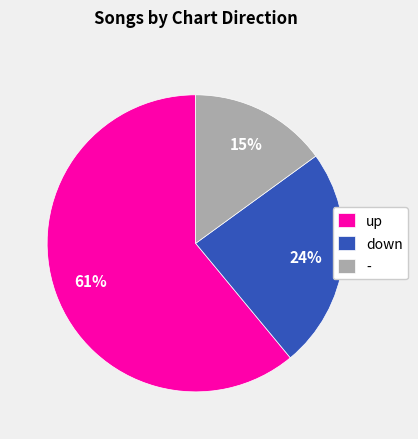

What is the ratio of the value at up to the value at down?

2.5